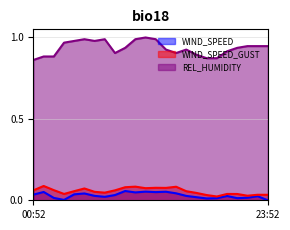

Which series has the largest total across all categories?

REL_HUMIDITY